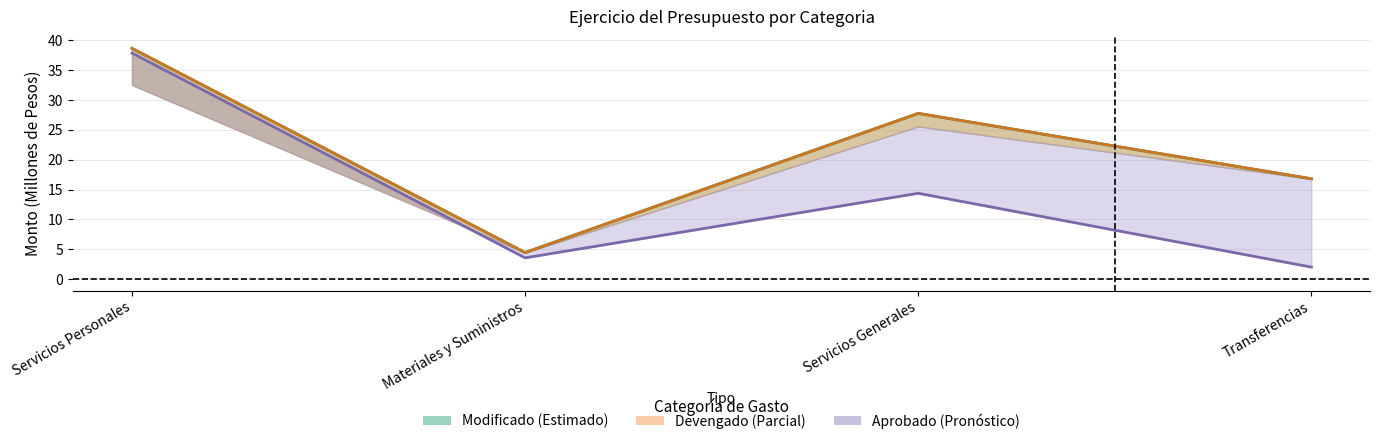

At which category does the chart reach its minimum across all series?

Transferencias